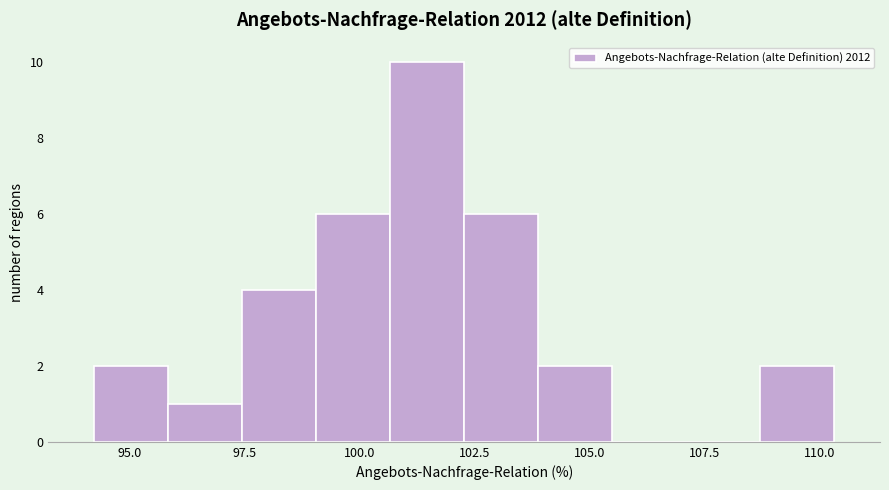

Around what value on the x-axis is the tallest bar? Give the approximate position of its centre, as read against the axis.

101.5